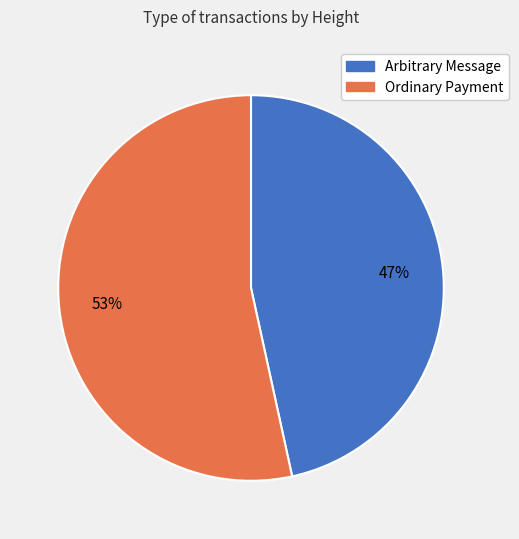

Does any single category account for the majority?

Yes